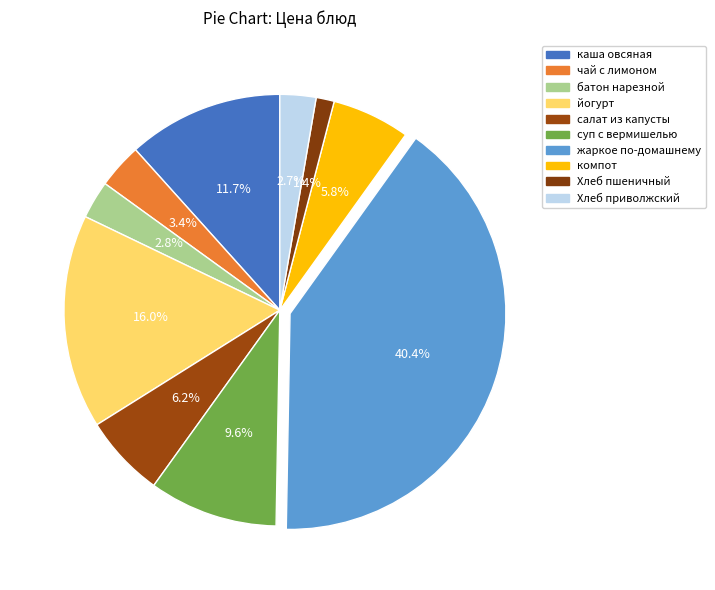

Count the number of slices in the pie.

10